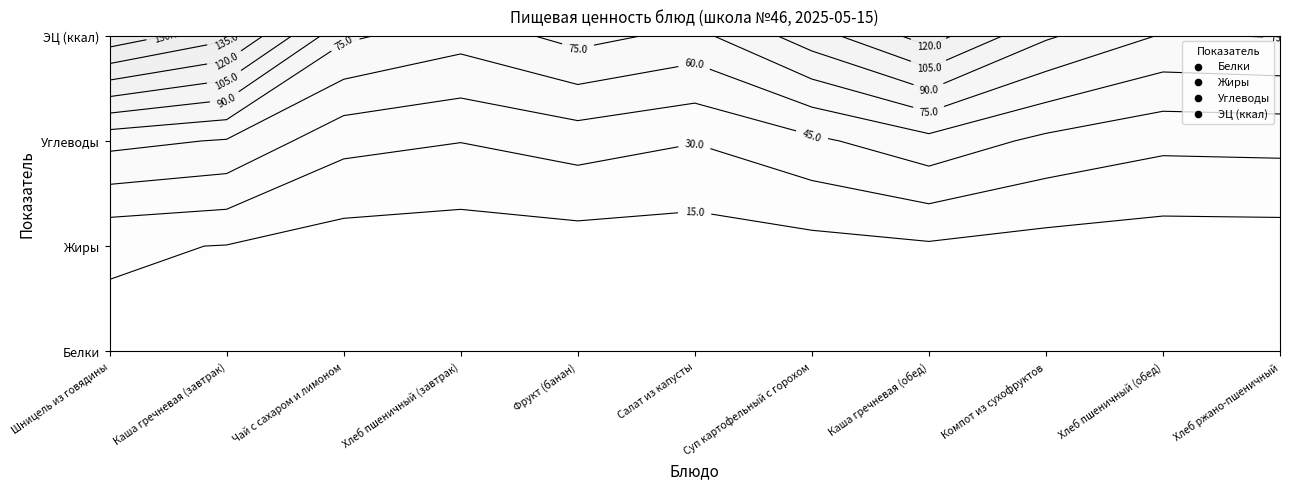

Which category has the highest value in the Жиры series?

Шницель из говядины